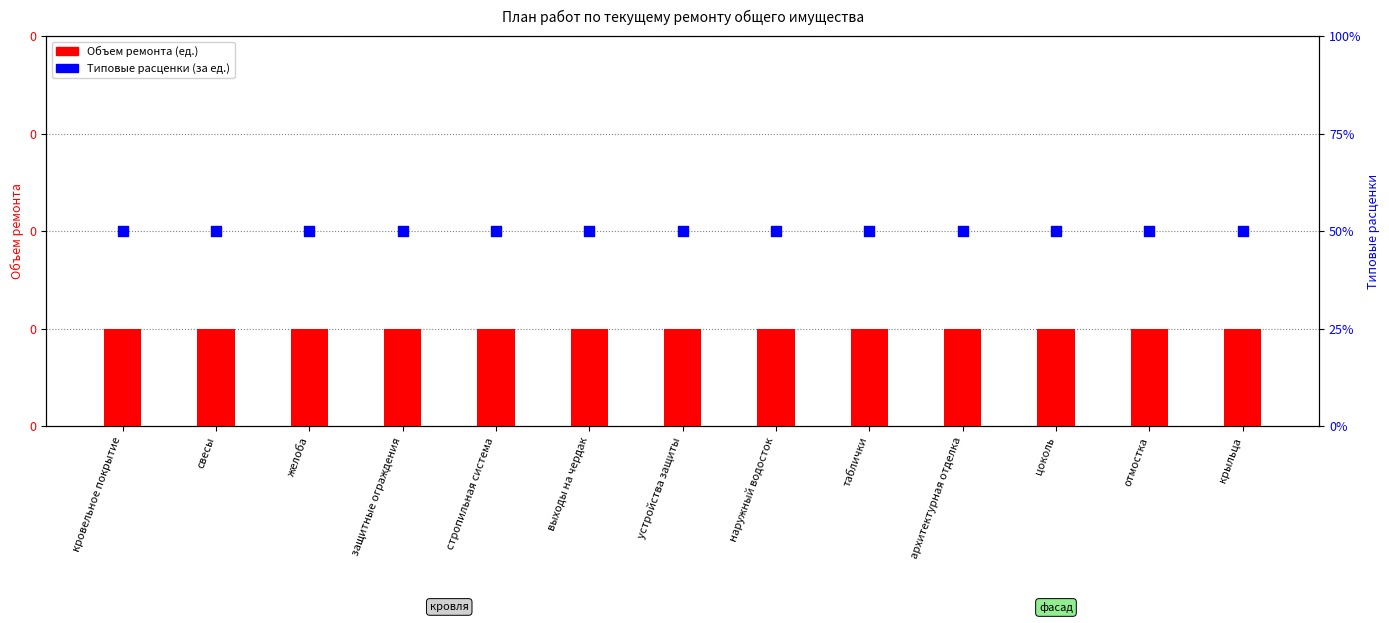

Which series has the widest spread of Y values?

Объем ремонта